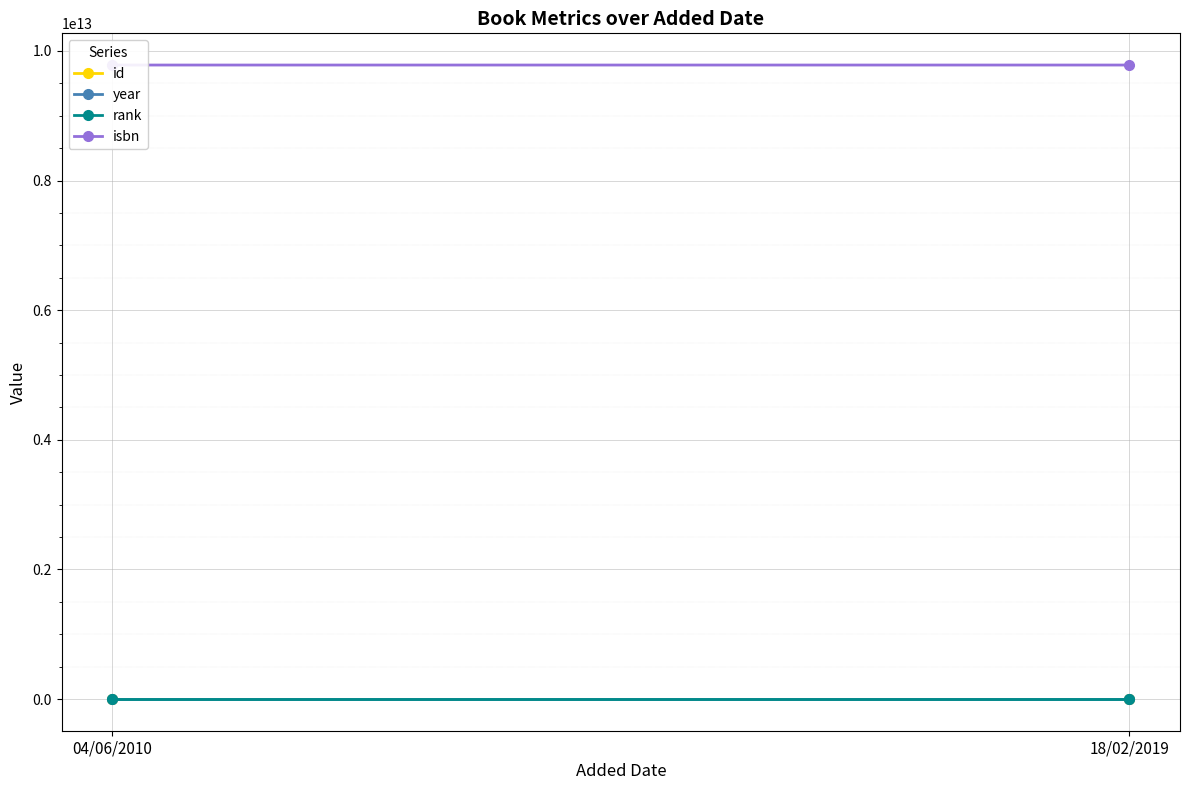

Reading right to left, transcribe all the data shown in this chart.

id: 1031	511
year: 1999	2010
rank: 1	1
isbn: 9782884250214	9782803626830